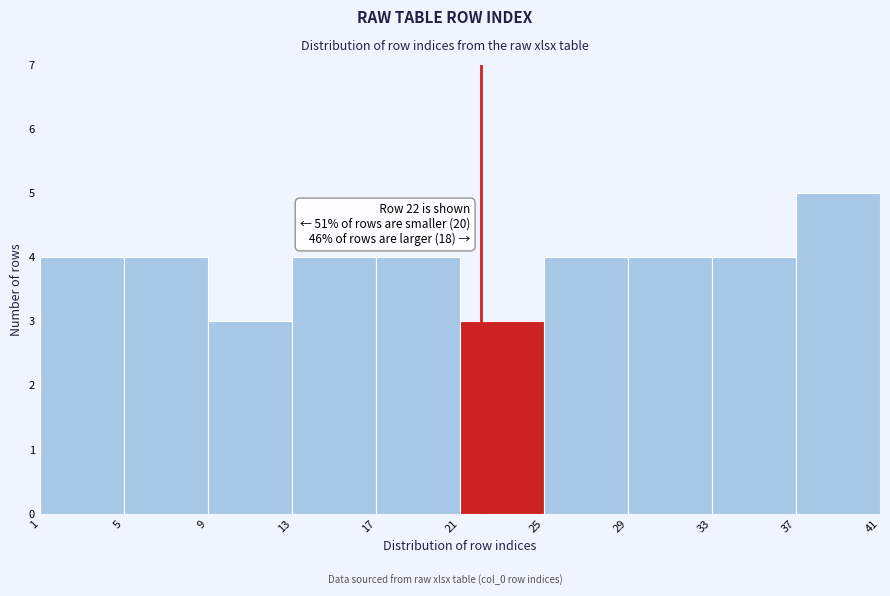

Over which range of the x-axis is the bar tallest?

37 to 41